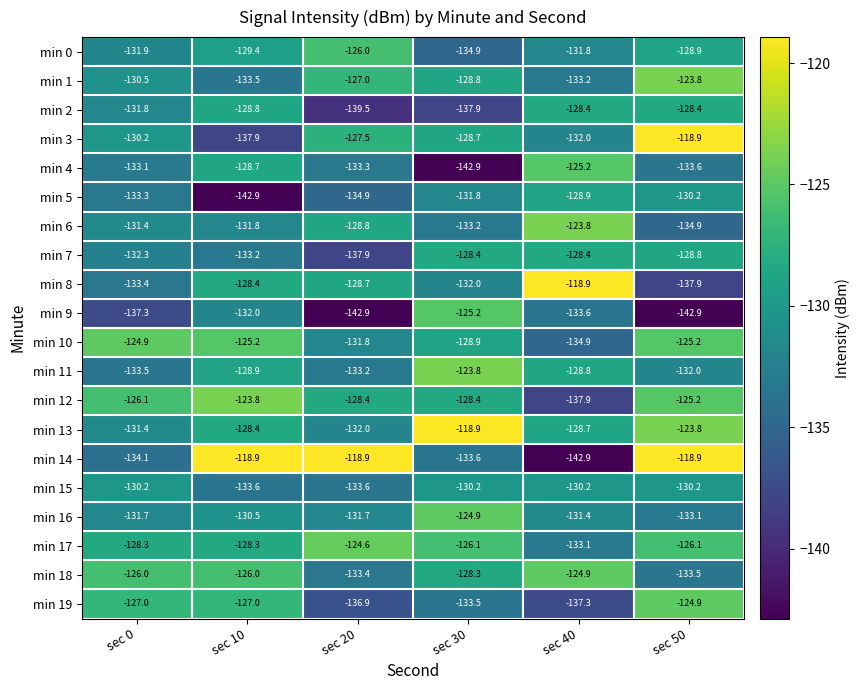

What is the difference between the second highest and second lowest values in the min 11 series?

4.4